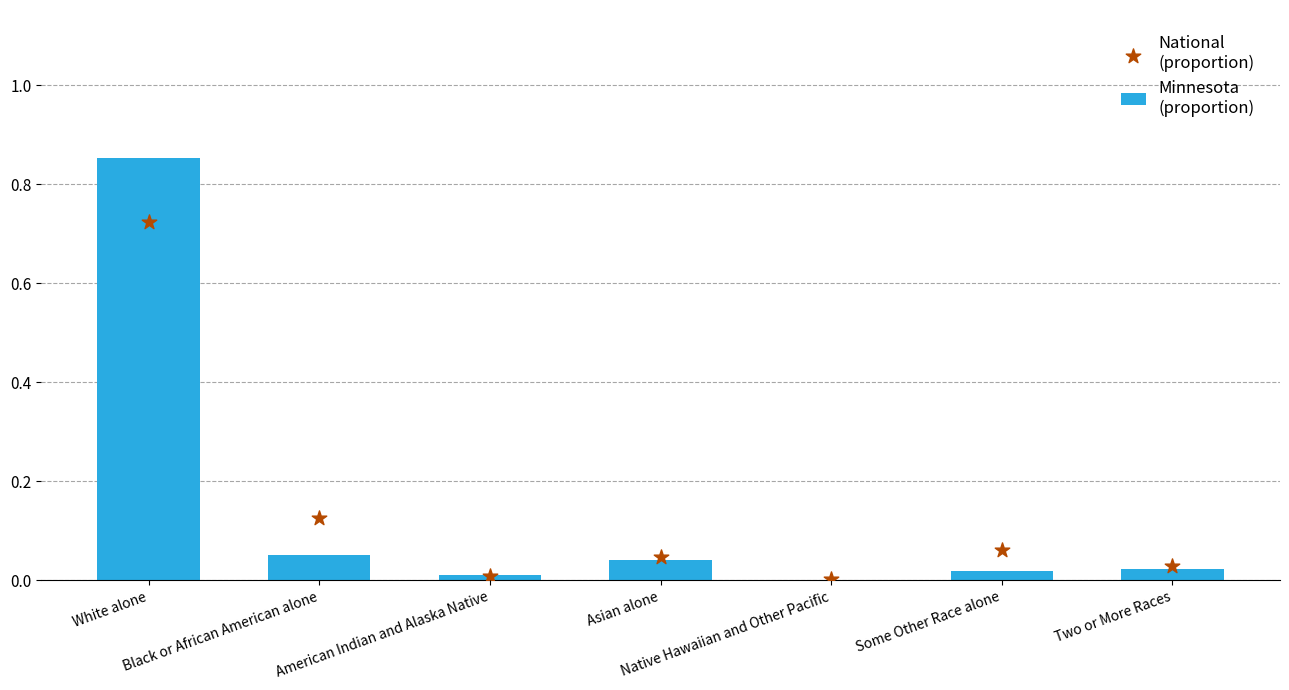

What are all the series names shown in the legend?

Minnesota
(proportion), National
(proportion)